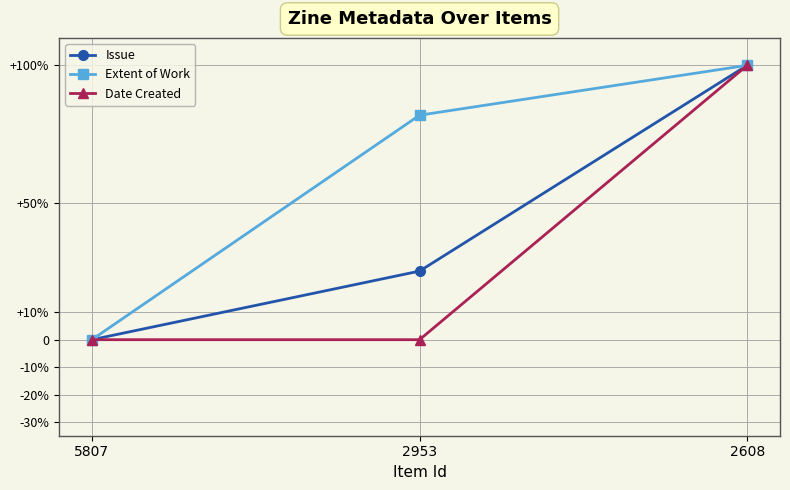

True or false: Extent of Work has a value of 134.9 at 2608.

False